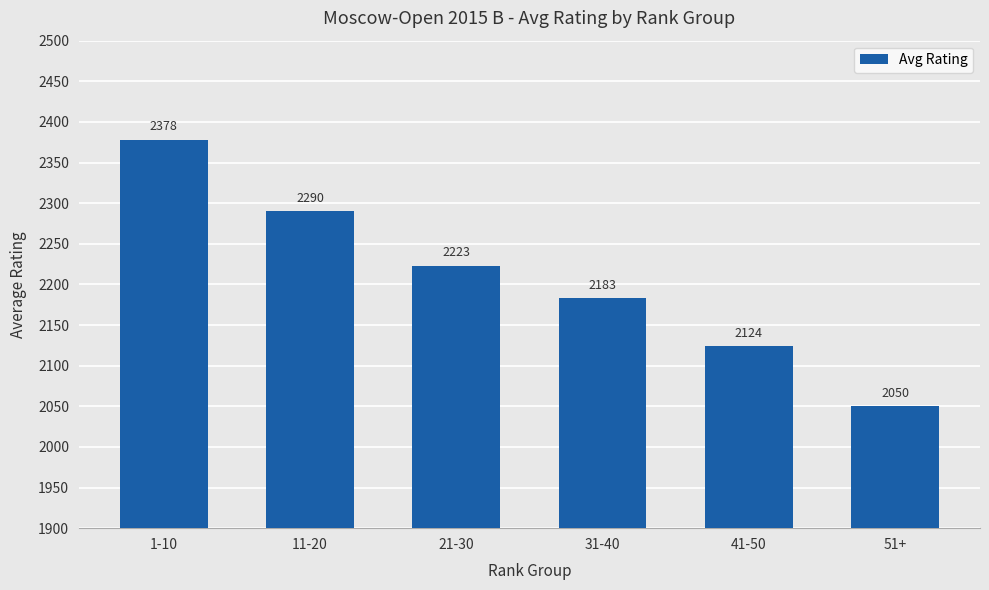

What is the label of the 1st bar from the right?

51+